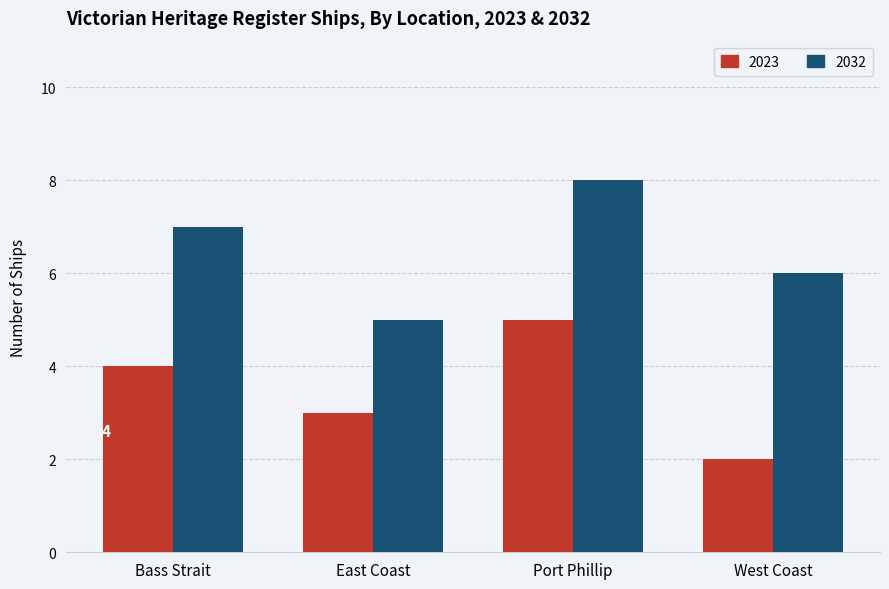

What is the maximum value for 2023?

5